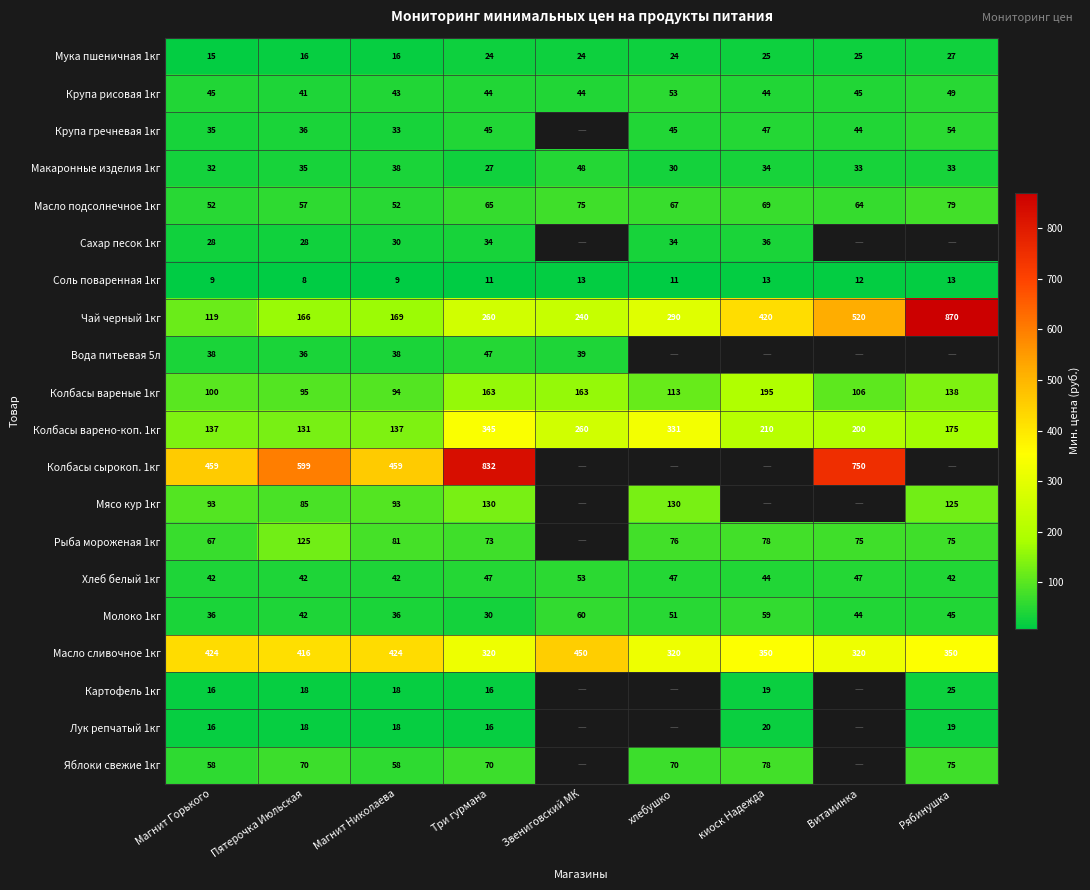

True or false: Молоко 1кг has a value of 72.0 at хлебушко.

False